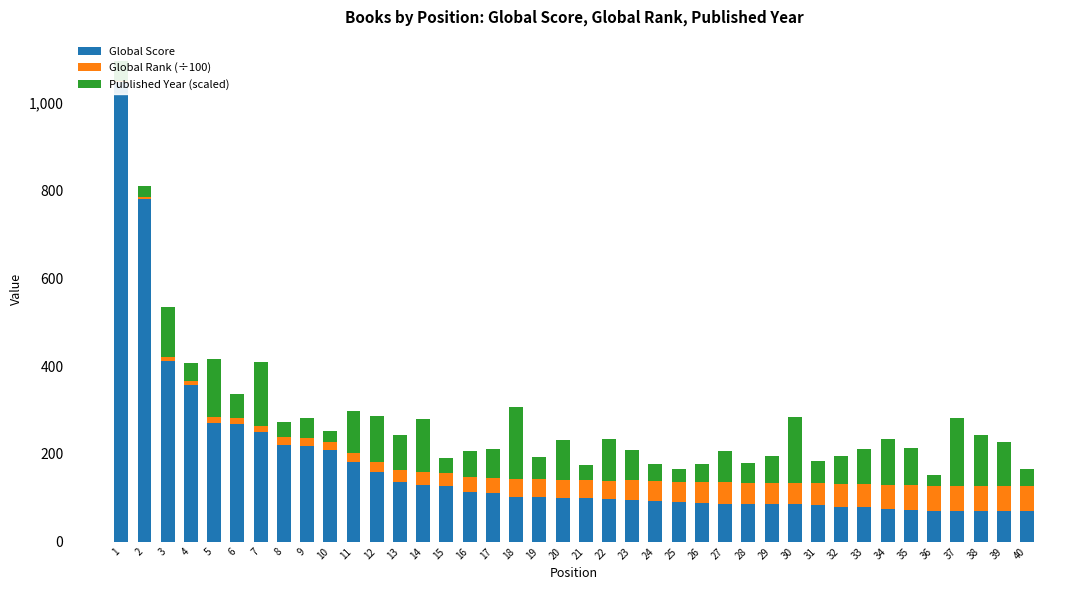

Reading left to right, extract all data points from this chart.

Global Score: 1=1047.0	2=780.0	3=411.0	4=356.0	5=271.0	6=267.0	7=249.0	8=220.0	9=219.0	10=208.0	11=181.0	12=159.0	13=136.0	14=130.0	15=126.0	16=114.0	17=112.0	18=102.0	19=102.0	20=100.0	21=99.0	22=98.0	23=96.0	24=92.0	25=91.0	26=88.0	27=87.0	28=86.0	29=86.0	30=85.0	31=84.0	32=79.0	33=79.0	34=74.0	35=73.0	36=71.0	37=70.0	38=70.0	39=70.0	40=69.0
Global Rank (÷100): 1=3.0	2=4.4	3=9.1	4=10.6	5=14.0	6=14.2	7=15.1	8=17.5	9=17.6	10=18.5	11=20.8	12=22.8	13=27.7	14=29.0	15=30.2	16=32.8	17=33.9	18=40.3	19=40.4	20=40.7	21=40.9	22=41.2	23=43.8	24=45.2	25=45.8	26=48.0	27=48.5	28=48.7	29=48.8	30=49.1	31=49.4	32=51.8	33=52.0	34=54.9	35=55.2	36=57.0	37=57.1	38=57.2	39=57.4	40=57.5
Published Year (scaled): 1=45.0	2=25.0	3=115.0	4=40.0	5=130.0	6=55.0	7=145.0	8=35.0	9=45.0	10=25.0	11=95.0	12=105.0	13=80.0	14=120.0	15=35.0	16=60.0	17=65.0	18=165.0	19=50.0	20=90.0	21=35.0	22=95.0	23=70.0	24=40.0	25=30.0	26=40.0	27=70.0	28=45.0	29=60.0	30=150.0	31=50.0	32=65.0	33=80.0	34=105.0	35=85.0	36=25.0	37=155.0	38=115.0	39=100.0	40=40.0